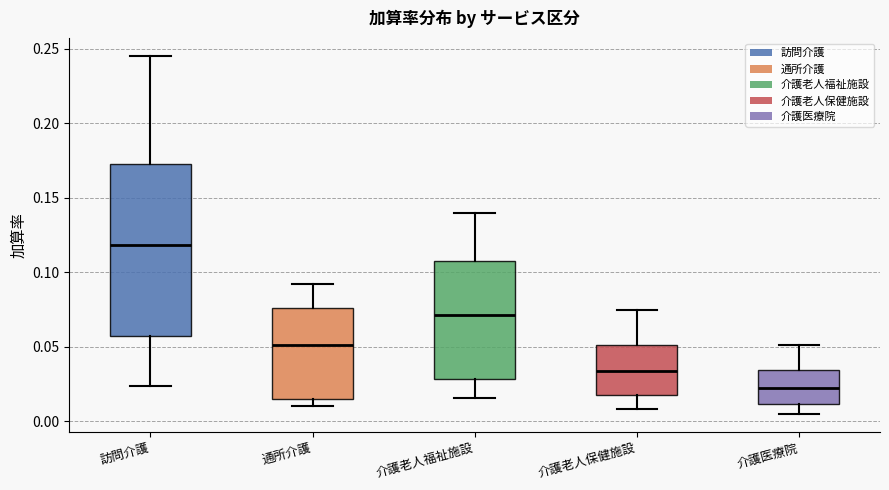

Which box has the highest median line?

訪問介護